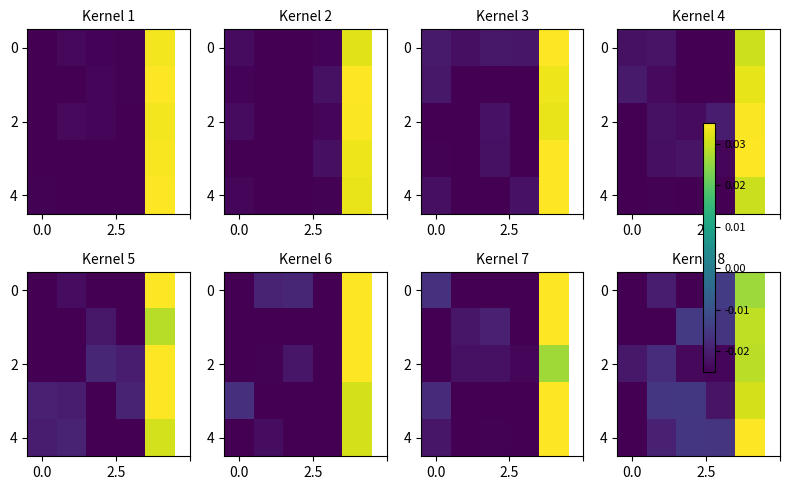

How many values in the 4 series are below 0?

4